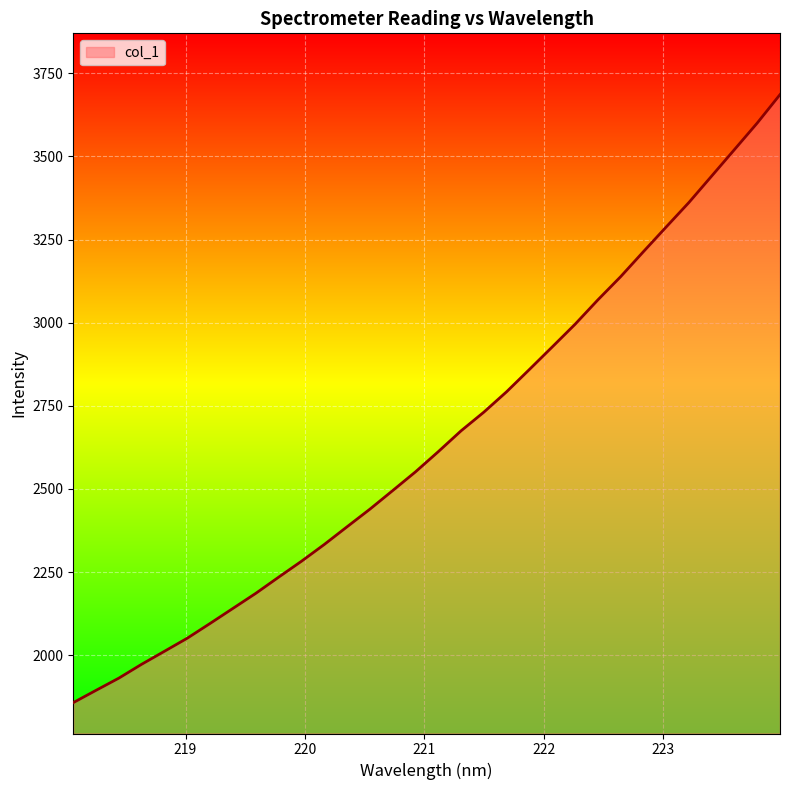

What is the label of the 26th point from the right?

219.2067